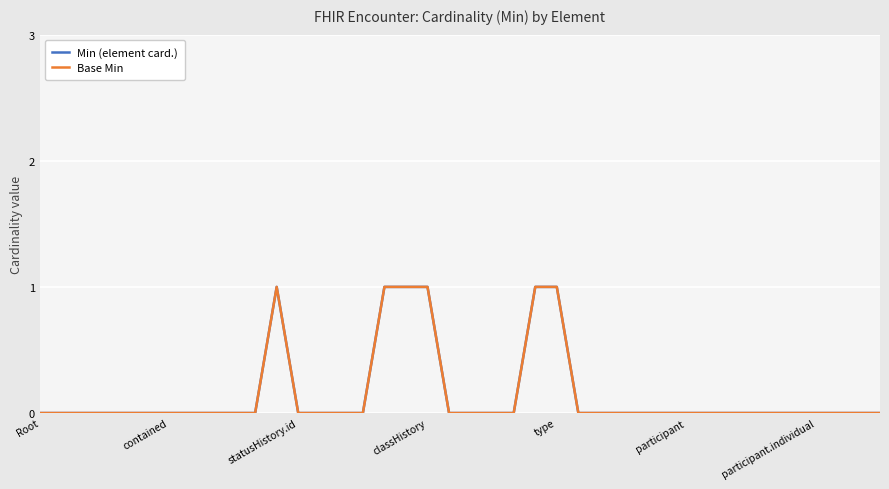

At which label is Min (element card.) closest to 0?

Root